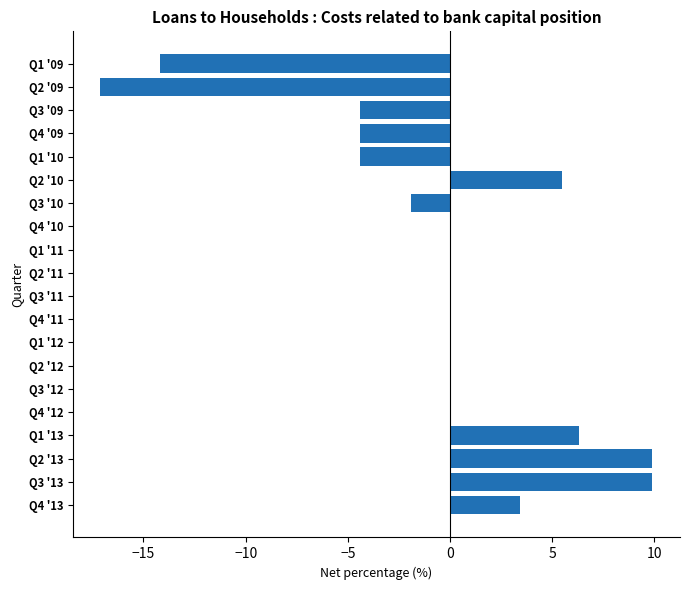

Does the chart contain stacked bars?

No